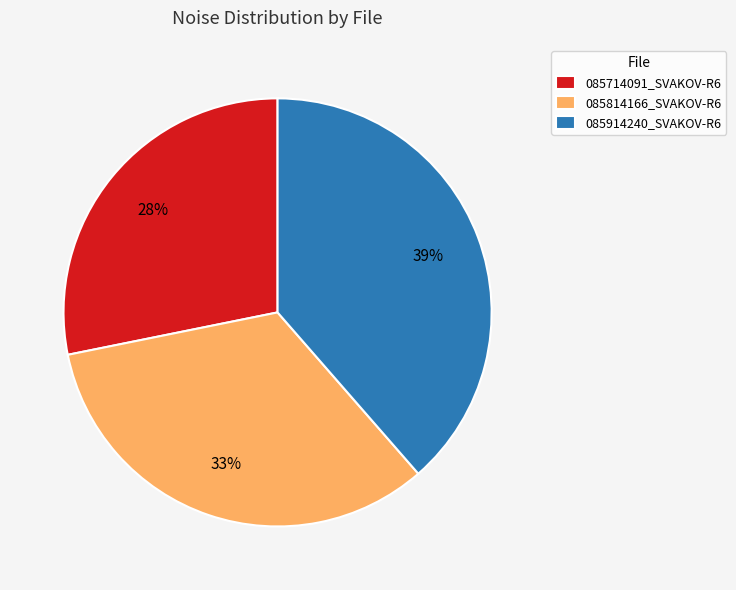

Is the sum of 085814166_SVAKOV-R6 and 085714091_SVAKOV-R6 greater than half?

Yes